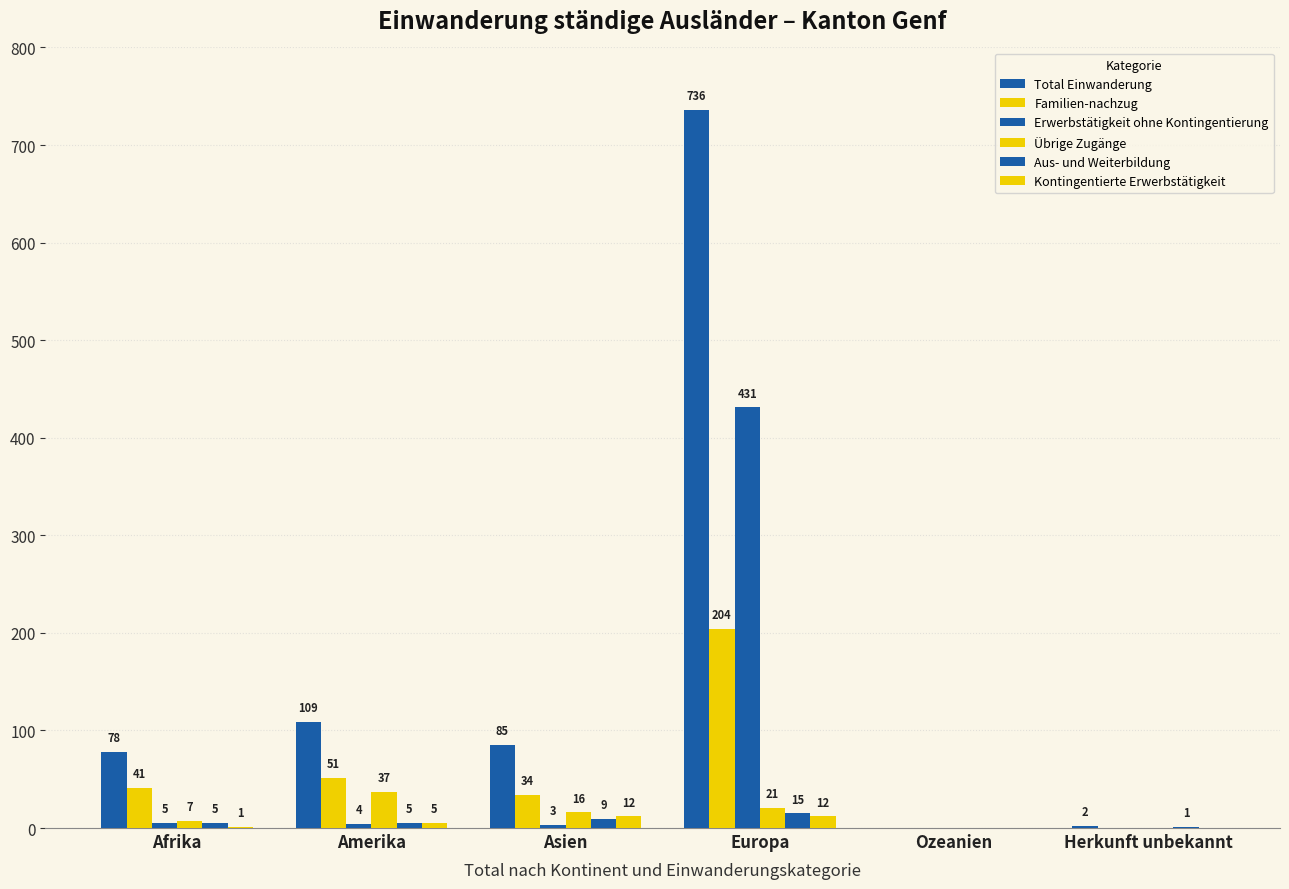

Reading left to right, transcribe all the data shown in this chart.

Total Einwanderung: Afrika=78	Amerika=109	Asien=85	Europa=736	Ozeanien=0	Herkunft unbekannt=2
Familien-nachzug: Afrika=41	Amerika=51	Asien=34	Europa=204	Ozeanien=0	Herkunft unbekannt=0
Erwerbstätigkeit ohne Kontingentierung: Afrika=5	Amerika=4	Asien=3	Europa=431	Ozeanien=0	Herkunft unbekannt=0
Übrige Zugänge: Afrika=7	Amerika=37	Asien=16	Europa=21	Ozeanien=0	Herkunft unbekannt=0
Aus- und Weiterbildung: Afrika=5	Amerika=5	Asien=9	Europa=15	Ozeanien=0	Herkunft unbekannt=1
Kontingentierte Erwerbstätigkeit: Afrika=1	Amerika=5	Asien=12	Europa=12	Ozeanien=0	Herkunft unbekannt=0